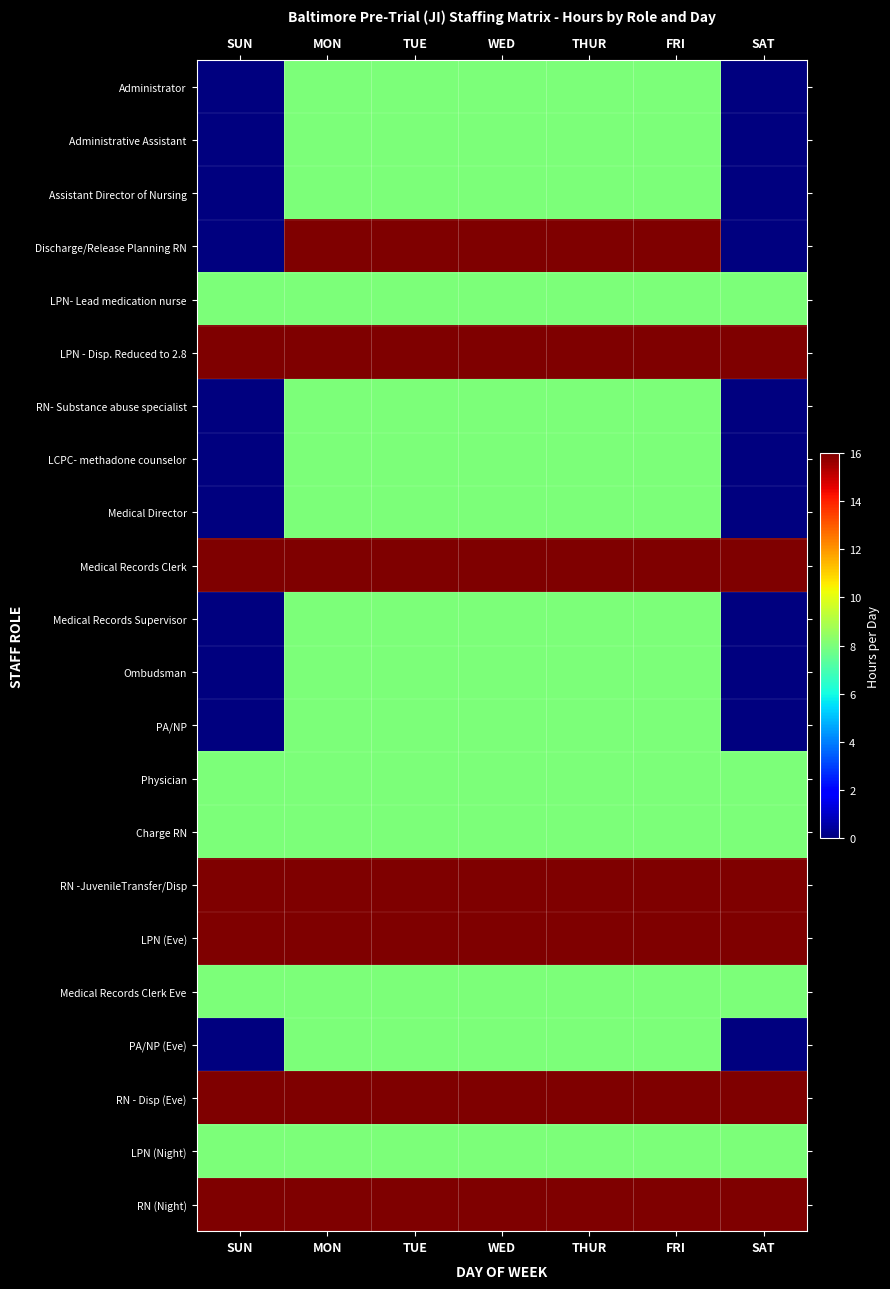

At how many categories does at least one series exceed 2?

7